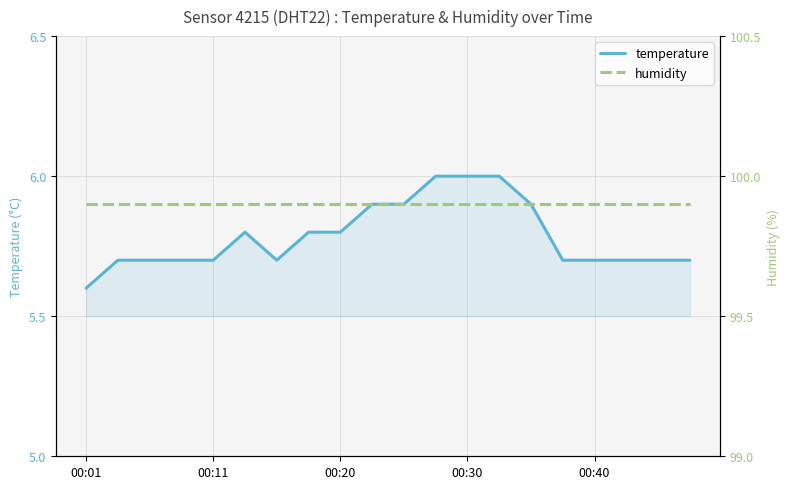

What is the spread (max minus min) of values at 6?

94.2